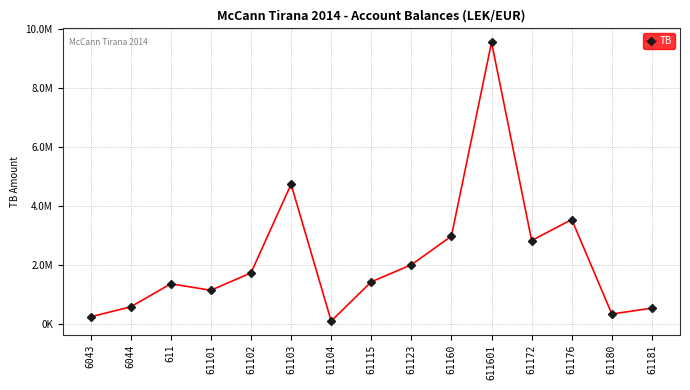

Is this an area chart (filled region under the line)?

No